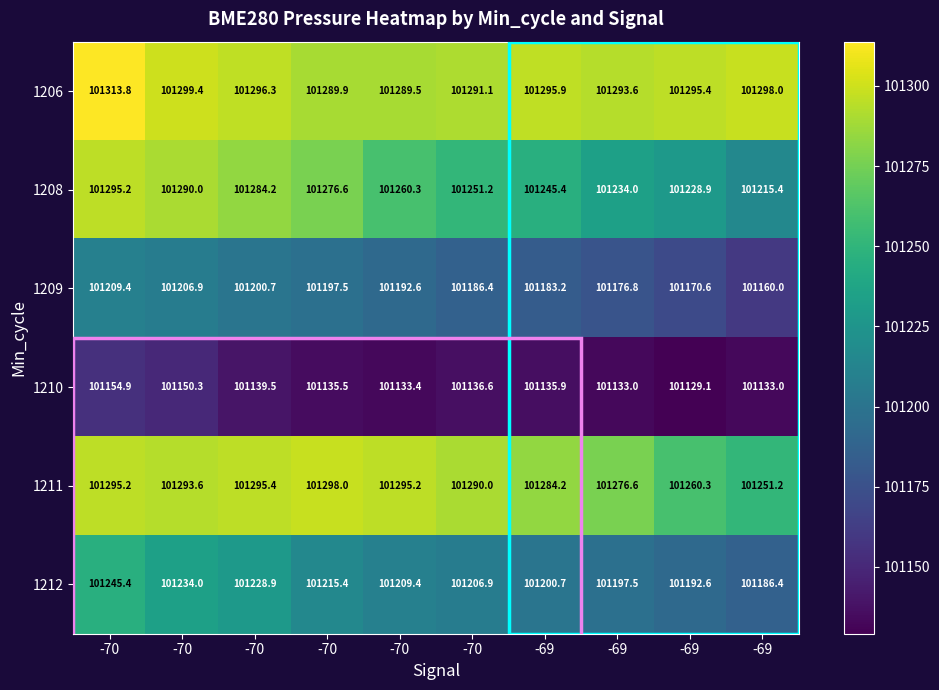

Reading left to right, transcribe all the data shown in this chart.

1206: -70=101313.8	-70=101299.4	-70=101296.3	-70=101289.9	-70=101289.5	-70=101291.1	-69=101295.9	-69=101293.6	-69=101295.4	-69=101298.0
1208: -70=101295.2	-70=101290.0	-70=101284.2	-70=101276.6	-70=101260.3	-70=101251.2	-69=101245.4	-69=101234.0	-69=101228.9	-69=101215.4
1209: -70=101209.4	-70=101206.9	-70=101200.7	-70=101197.5	-70=101192.6	-70=101186.4	-69=101183.2	-69=101176.8	-69=101170.6	-69=101160.0
1210: -70=101154.9	-70=101150.3	-70=101139.5	-70=101135.5	-70=101133.4	-70=101136.6	-69=101135.9	-69=101133.0	-69=101129.1	-69=101133.0
1211: -70=101295.2	-70=101293.6	-70=101295.4	-70=101298.0	-70=101295.2	-70=101290.0	-69=101284.2	-69=101276.6	-69=101260.3	-69=101251.2
1212: -70=101245.4	-70=101234.0	-70=101228.9	-70=101215.4	-70=101209.4	-70=101206.9	-69=101200.7	-69=101197.5	-69=101192.6	-69=101186.4